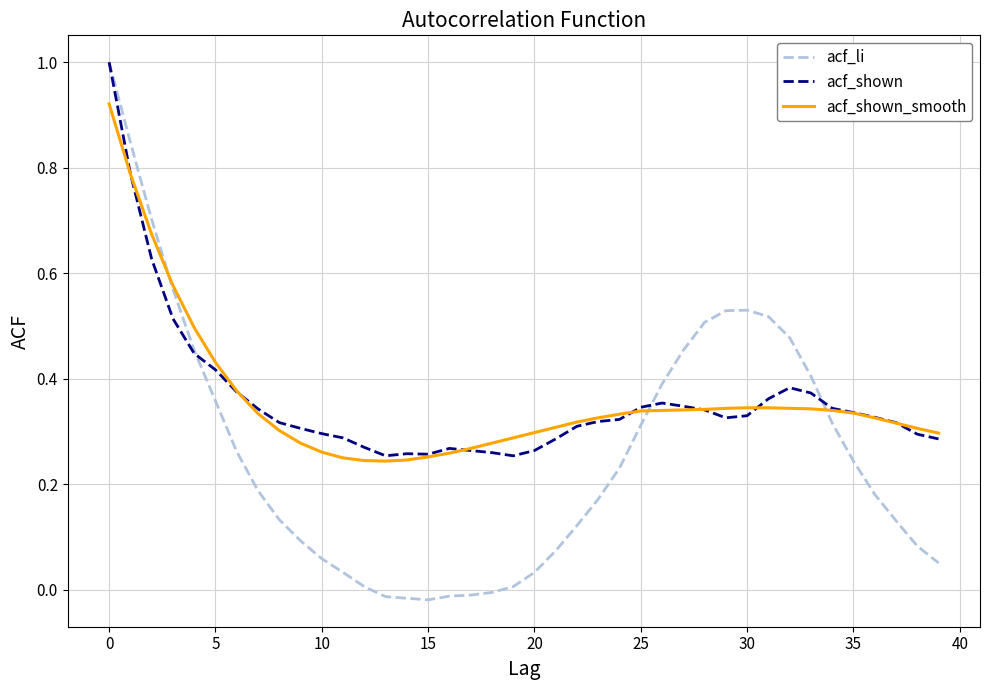

How many acf_shown_smooth values are between 0 and 1?

40